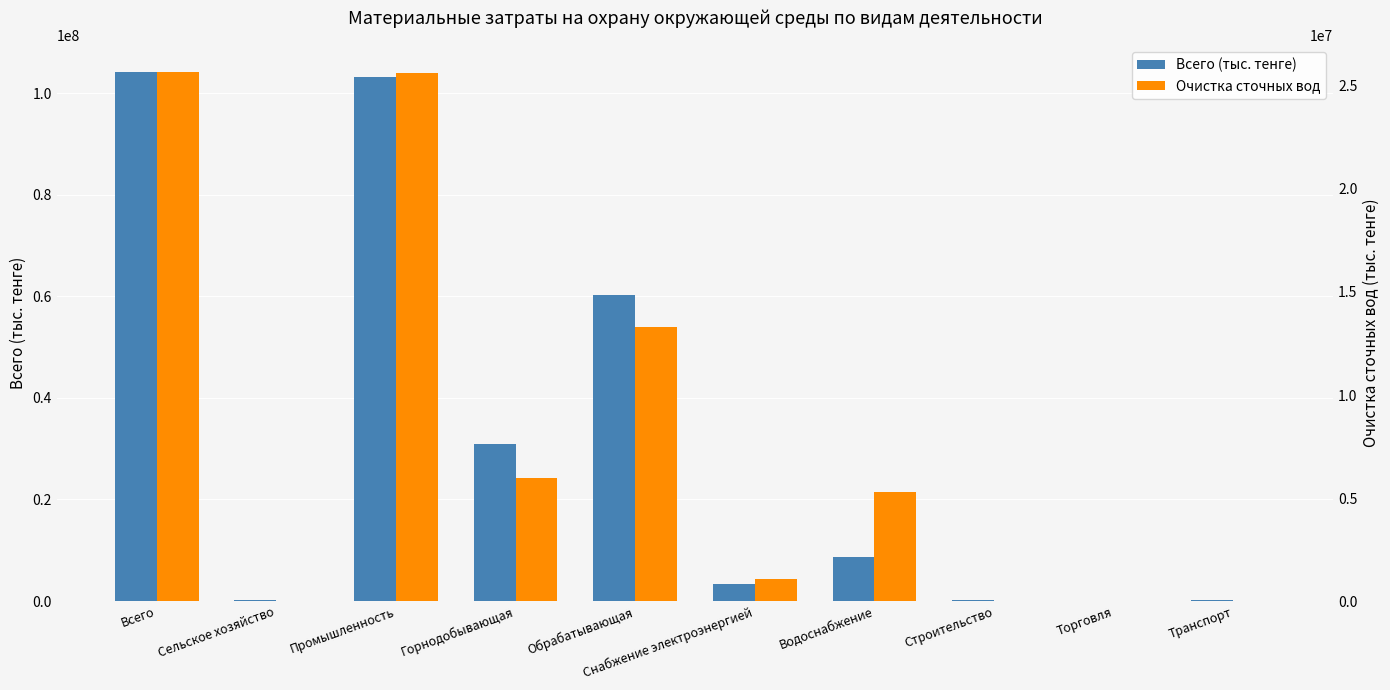

What is the spread (max minus min) of values at Всего?

78511167